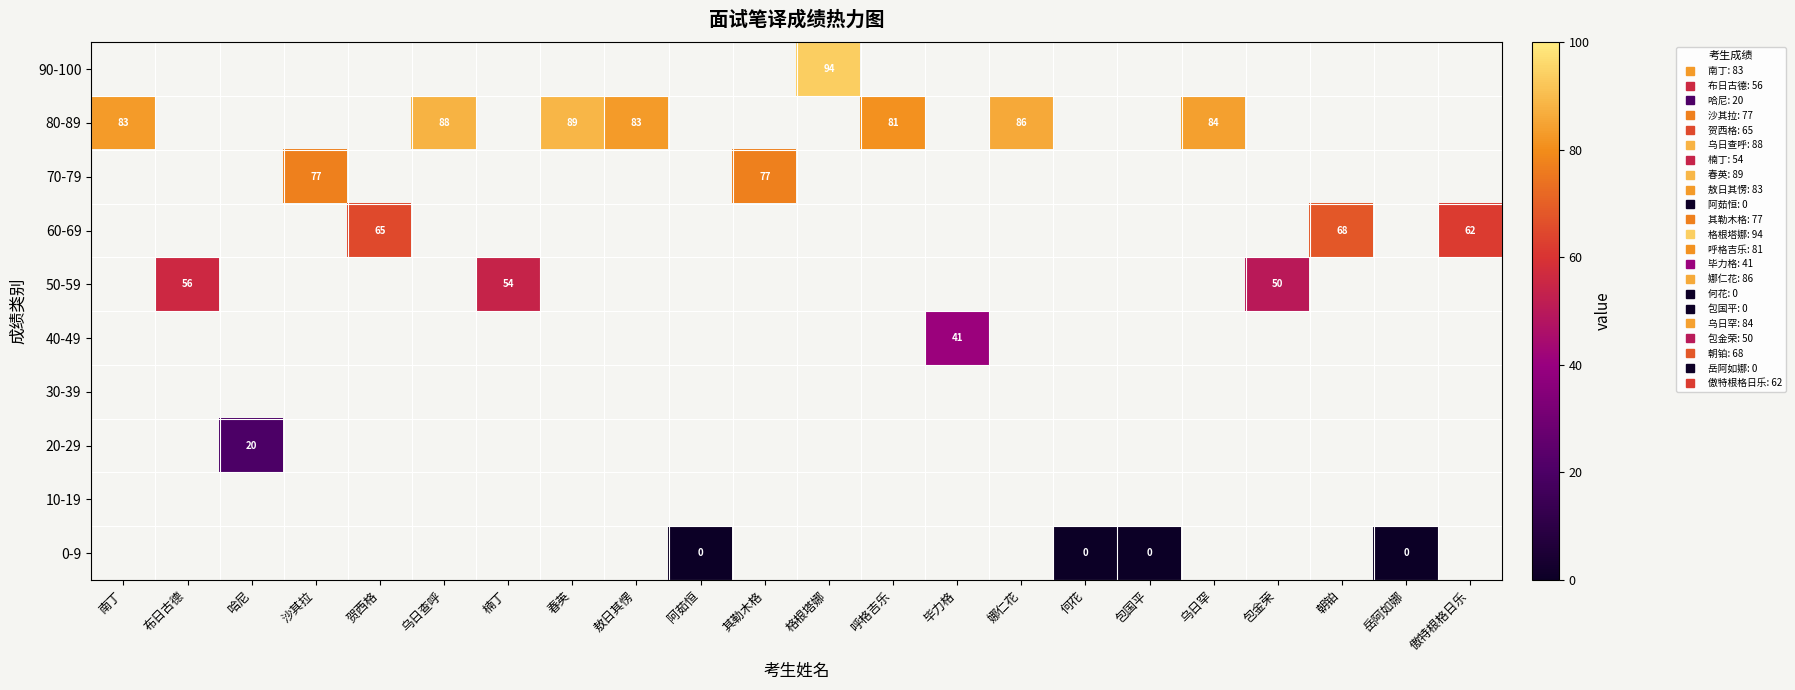

Count the number of data series in this chart.

10